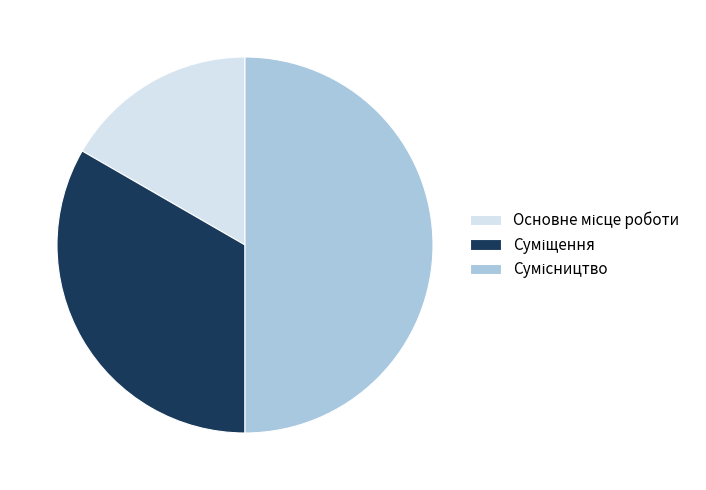

To the nearest percent, what is the difference between the largest and smallest slice percentages?

33%